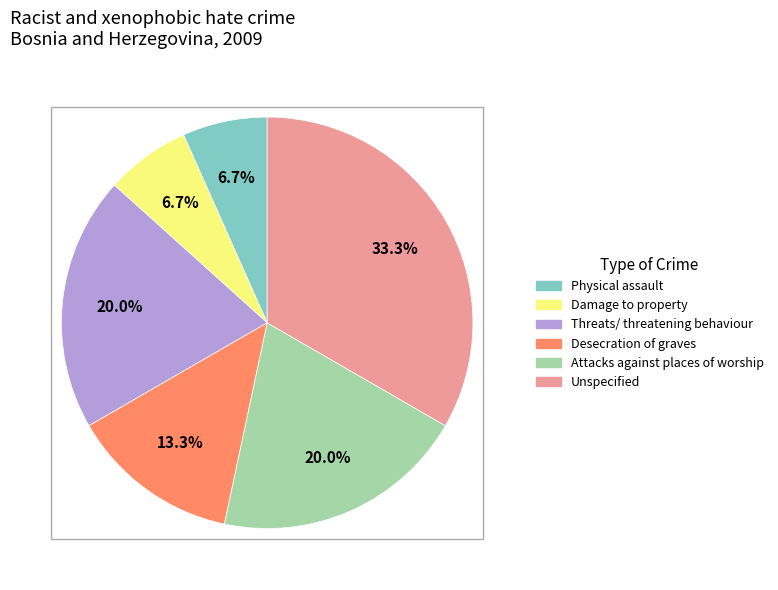

Approximately how many times larger is the value at Physical assault compared to Threats/ threatening behaviour?

0.3